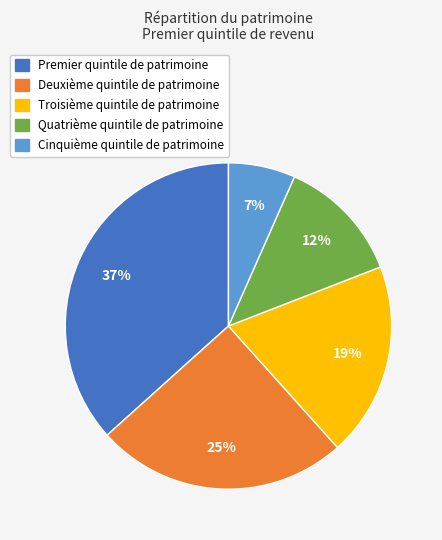

Between Troisième quintile de patrimoine and Quatrième quintile de patrimoine, which is larger?

Troisième quintile de patrimoine